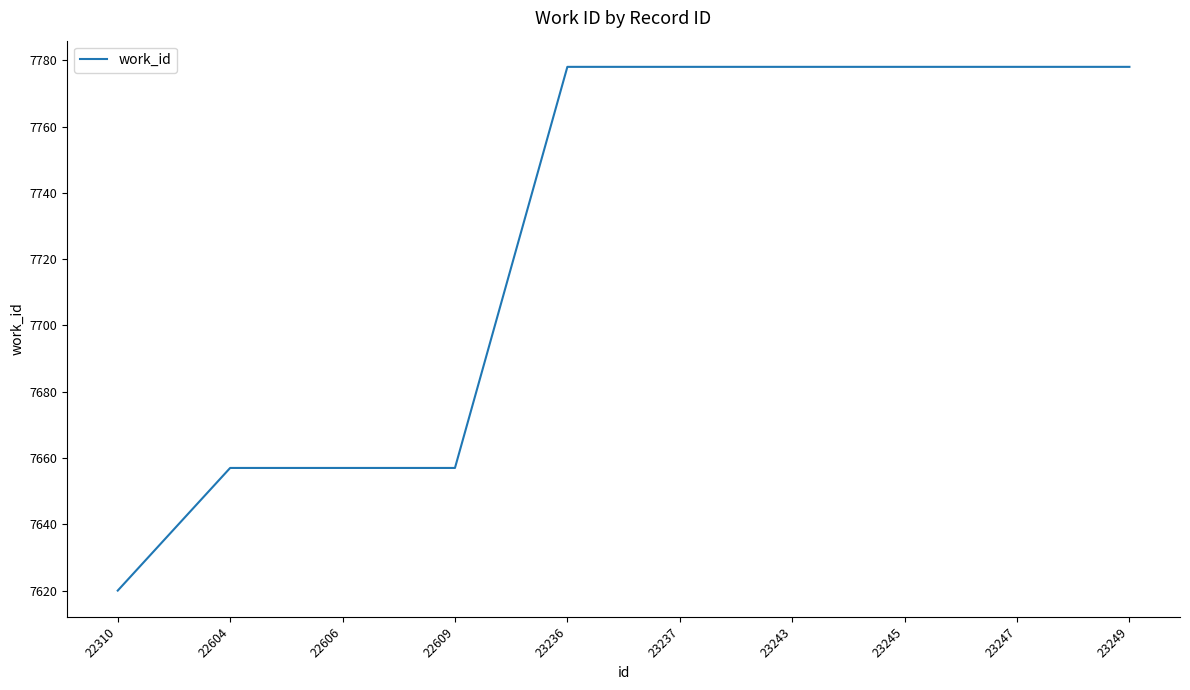

What is the greatest value displayed?

7778